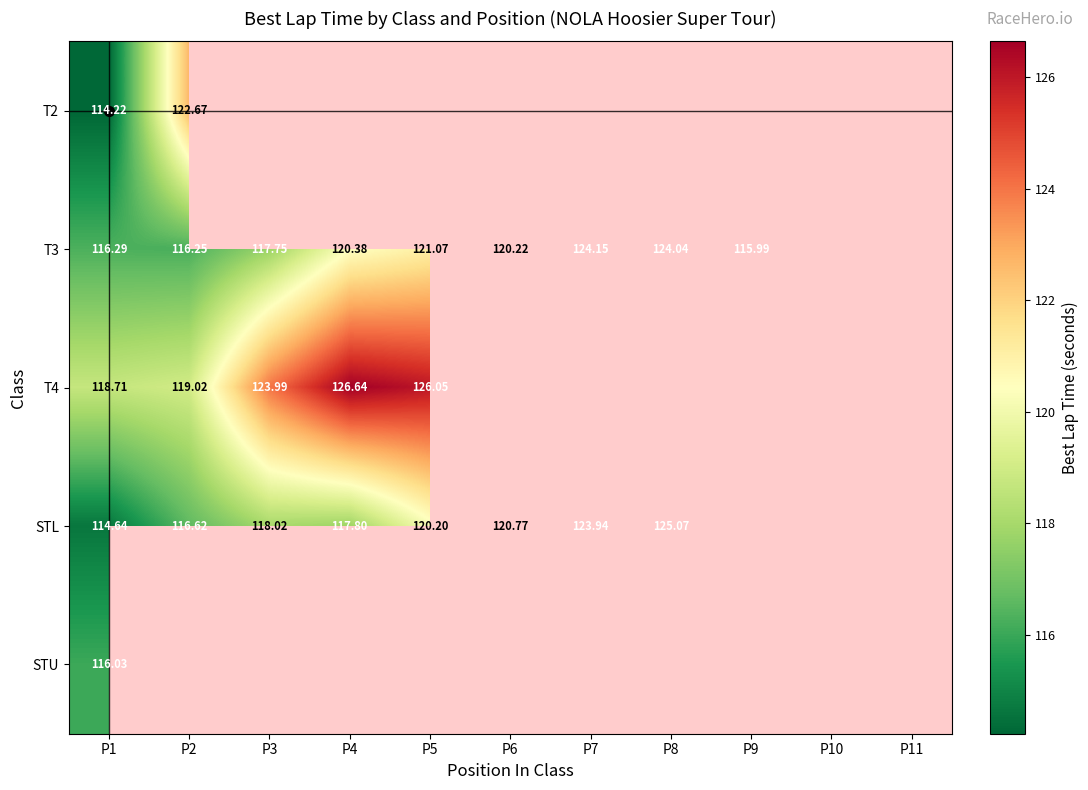

Rank the series by their maximum value, from lowest to highest.

STU, T2, T3, STL, T4